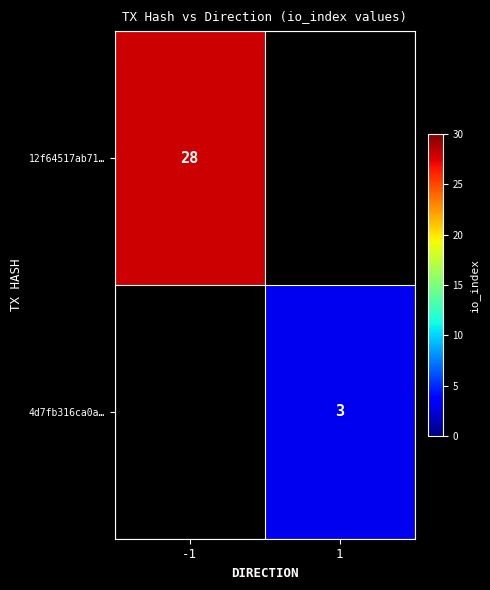

How many positive values does the 4d7fb316ca0a… series have?

1